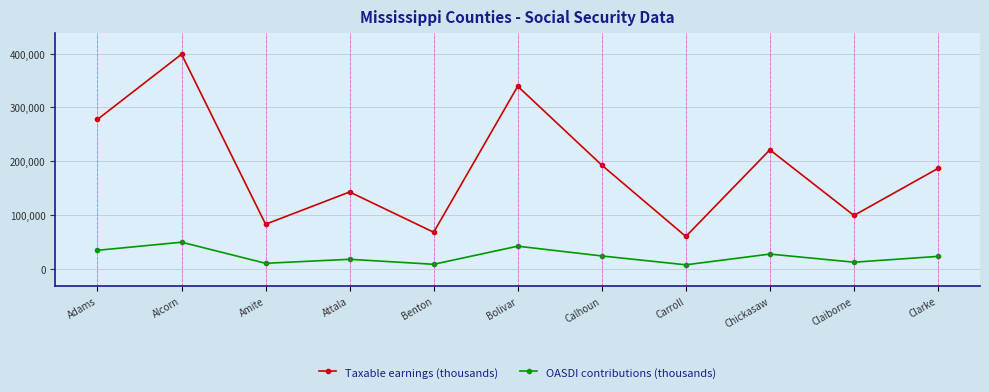

What is the label of the 5th point from the left?

Benton